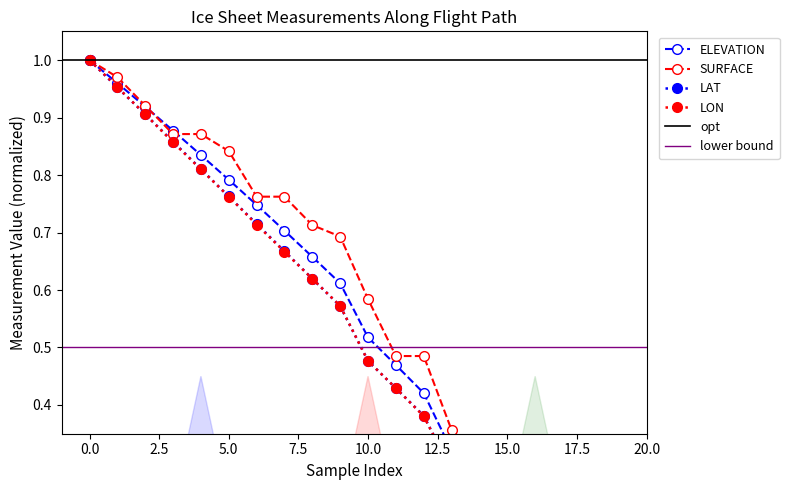

Which series has the widest spread of values?

ELEVATION